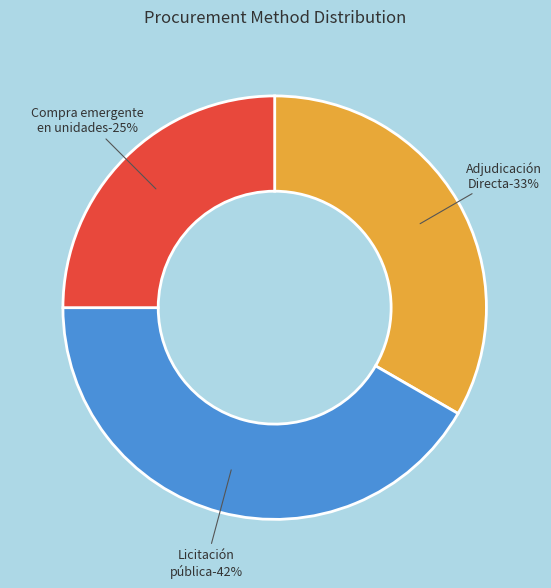

What percentage do Licitación pública and Adjudicación Directa together represent?

75.0%